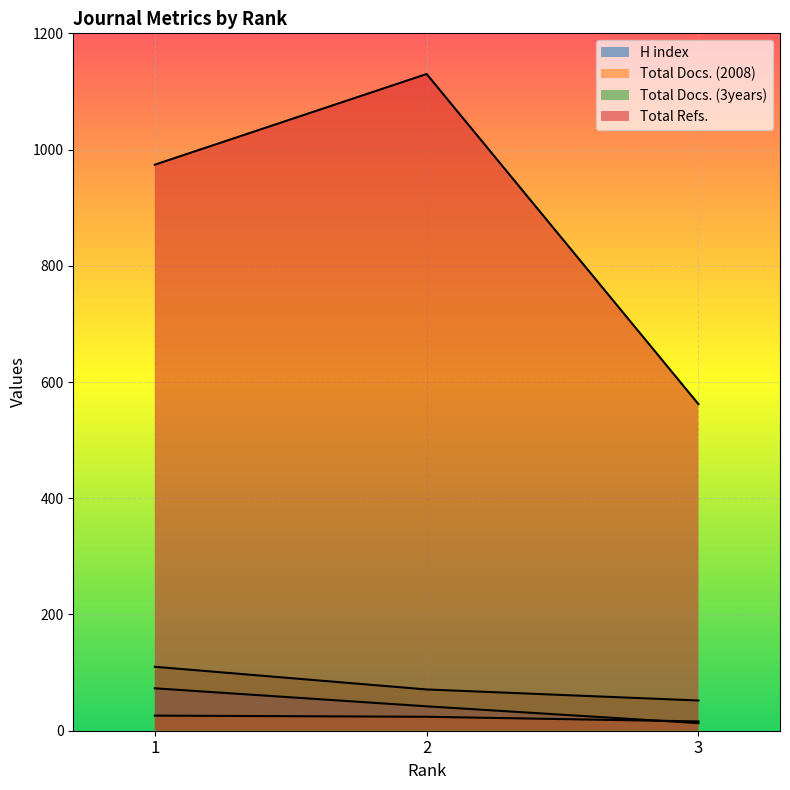

What is the total value across all series at 2?

1267